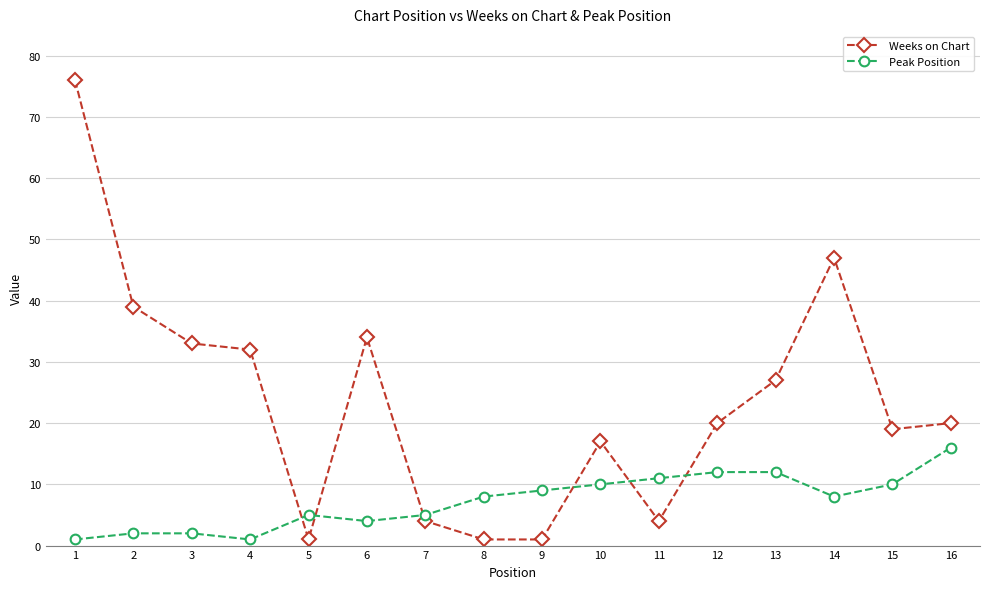

Which series has the largest total across all categories?

Weeks on Chart